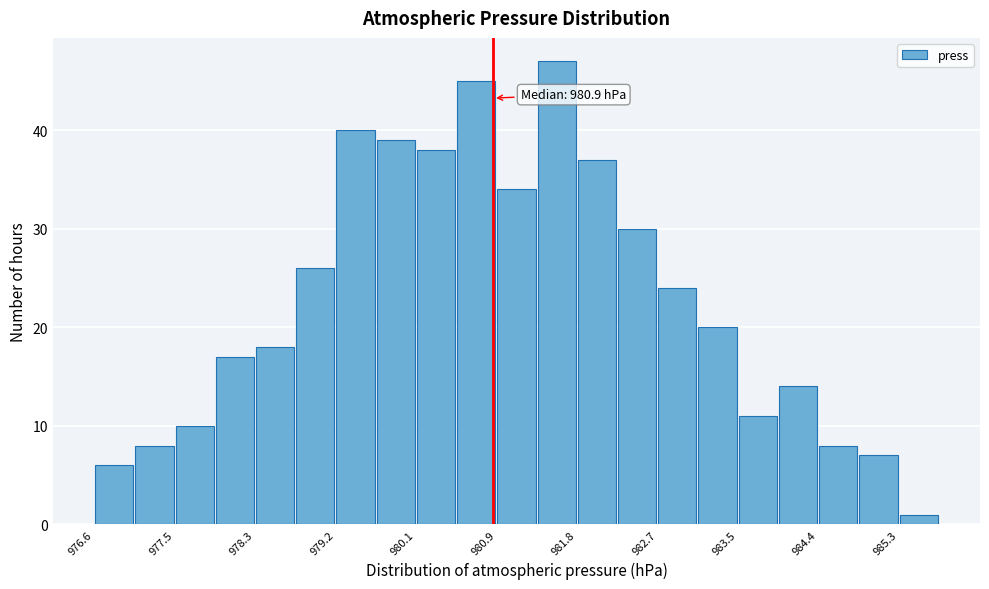

Over which range of the x-axis is the bar tallest?

981.4 to 981.8